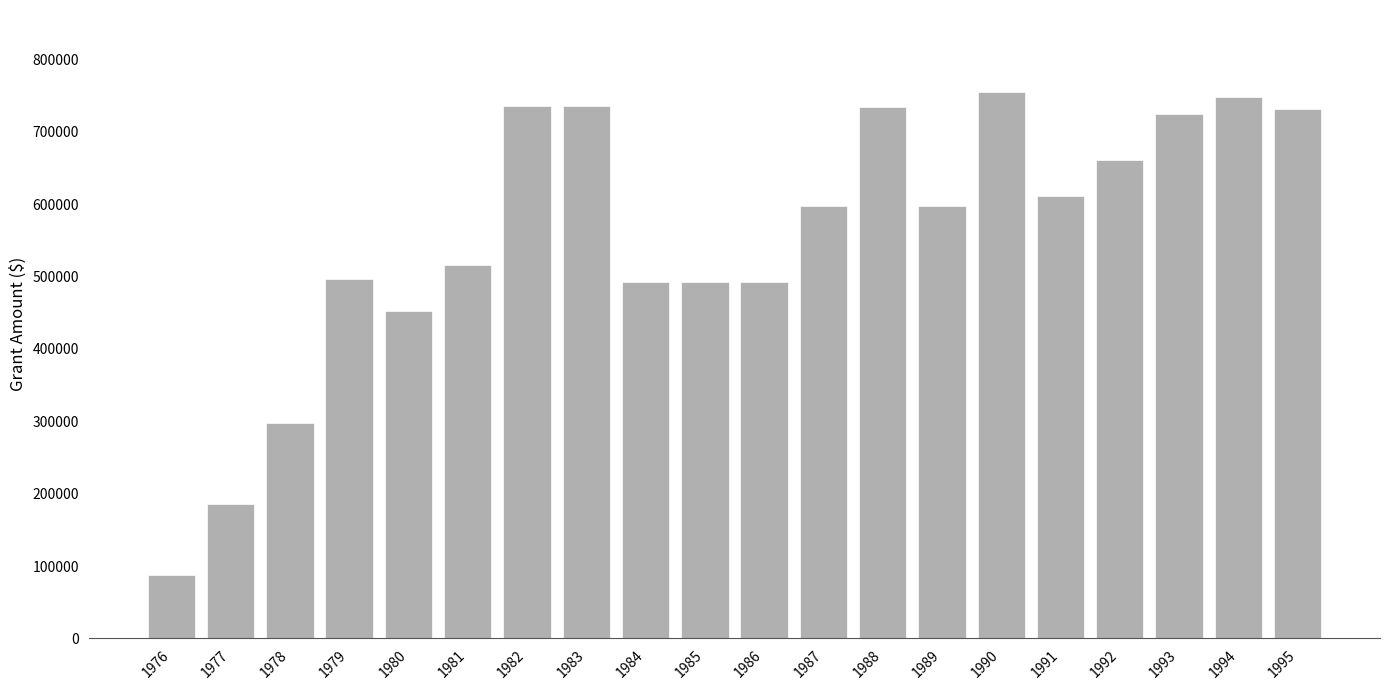

Is it true that the value at 1977 is 186000?

True